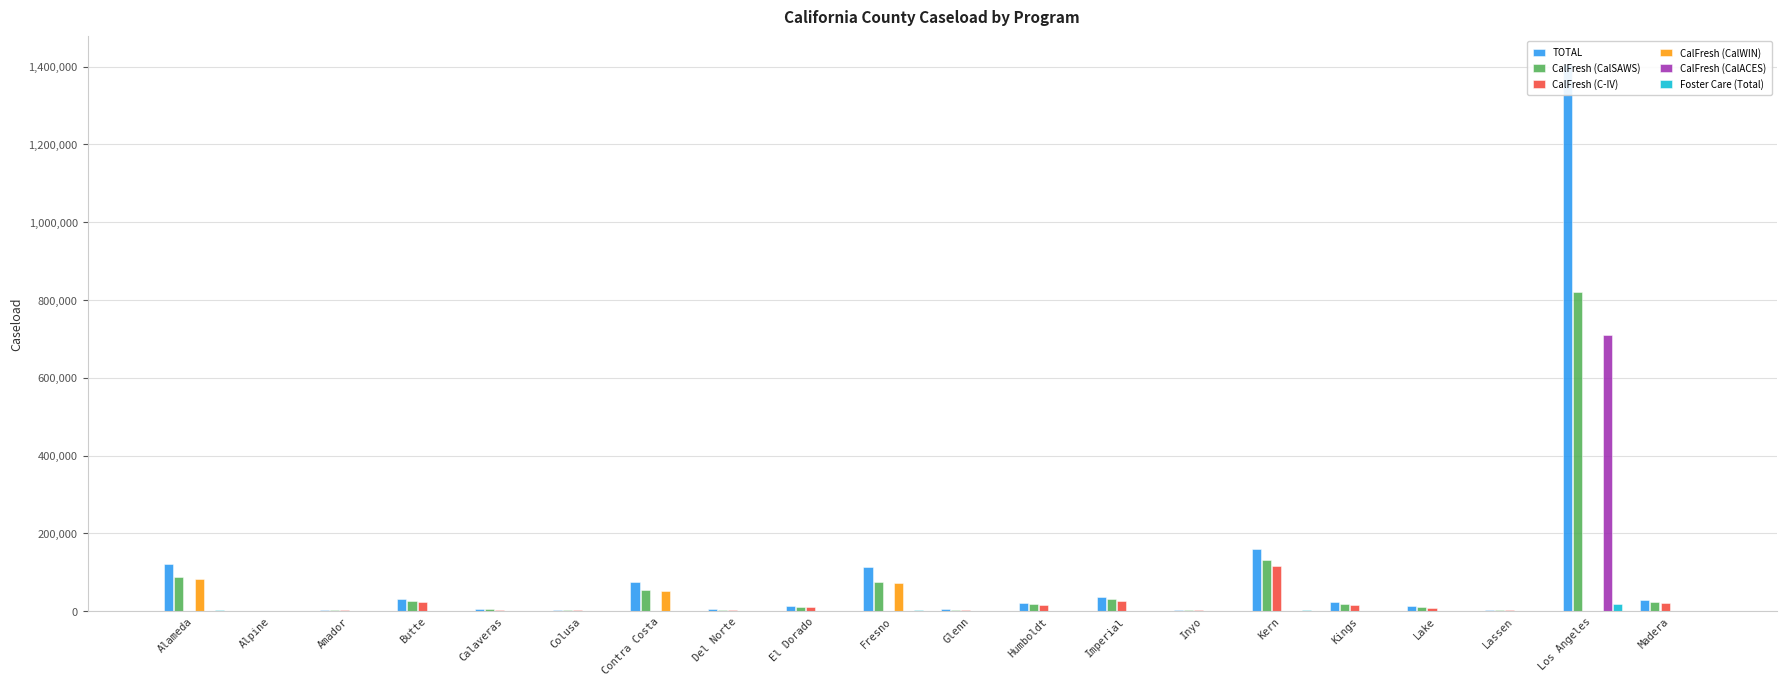

Rank the series by their maximum value, from highest to lowest.

TOTAL, CalFresh (CalSAWS), CalFresh (CalACES), CalFresh (C-IV), CalFresh (CalWIN), Foster Care (Total)